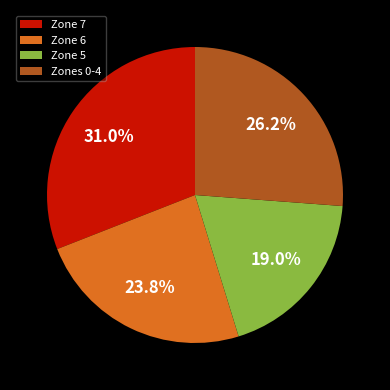

Is the sum of Zones 0-4 and Zone 5 greater than half?

No